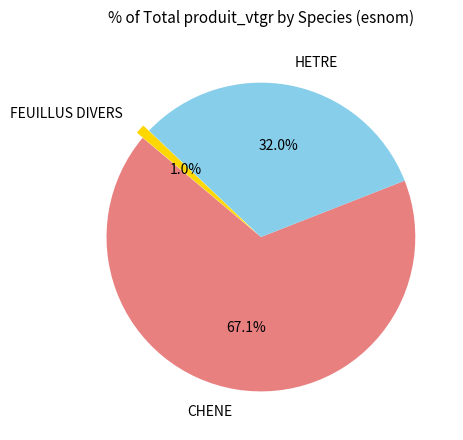

To the nearest percent, what is the difference between the CHENE and HETRE slice percentages?

35%